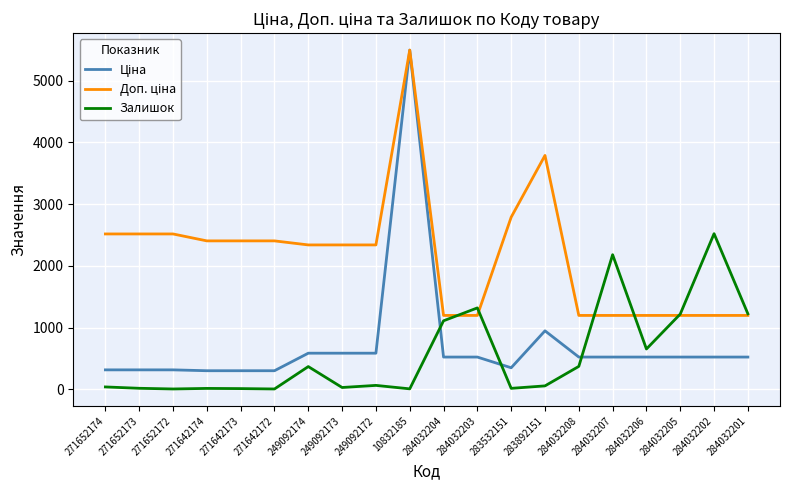

At which category is the sum across all series the highest?

10832185